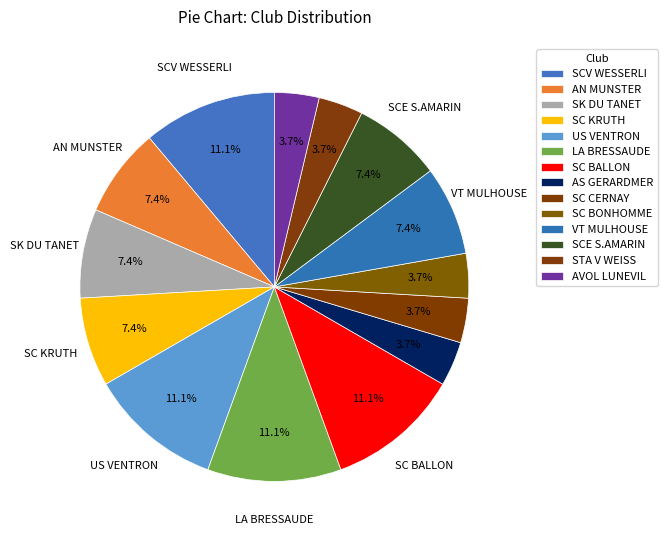

To the nearest percent, what portion does AS GERARDMER represent?

4%